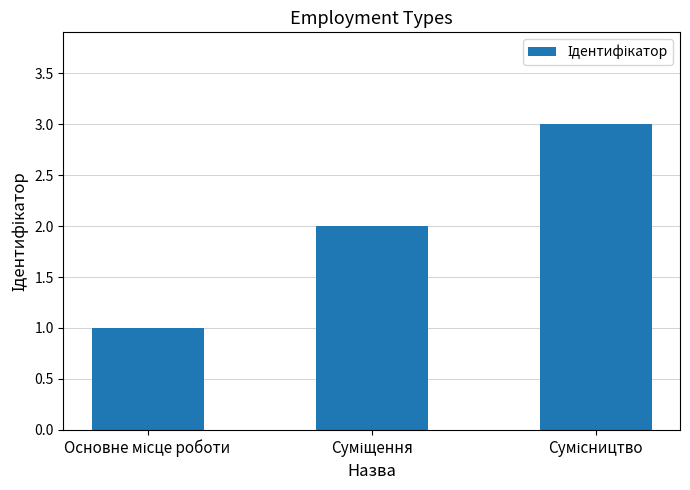

What is the maximum value shown in the chart?

3